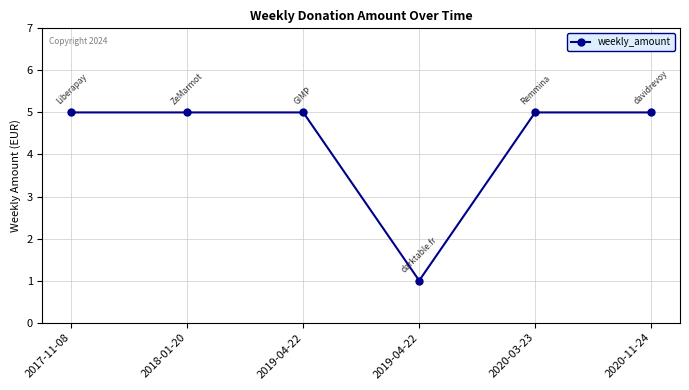

Count the number of categories in the chart.

6